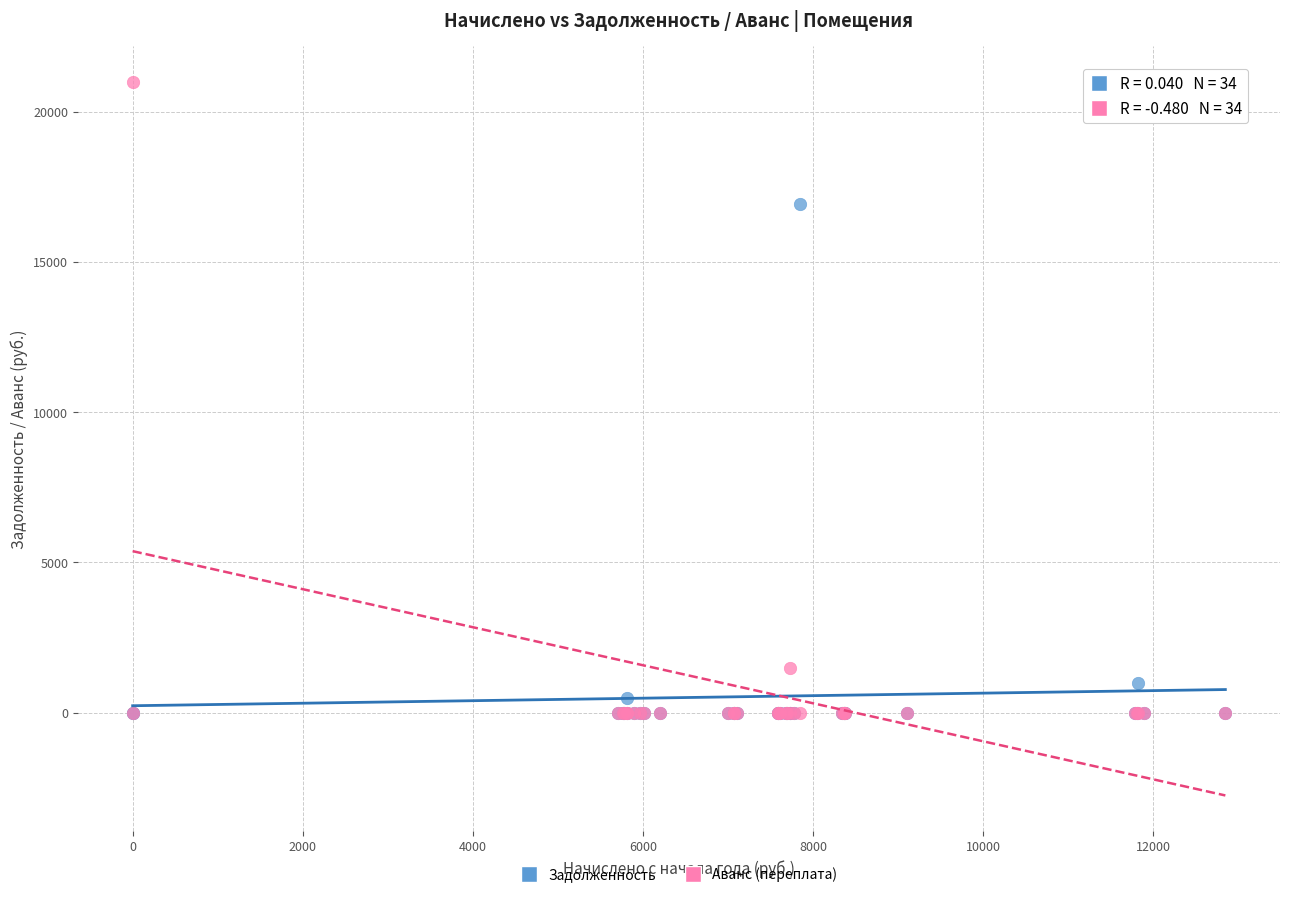

In the Аванс (переплата) series, what Y value is closest to 10500?

1499.7